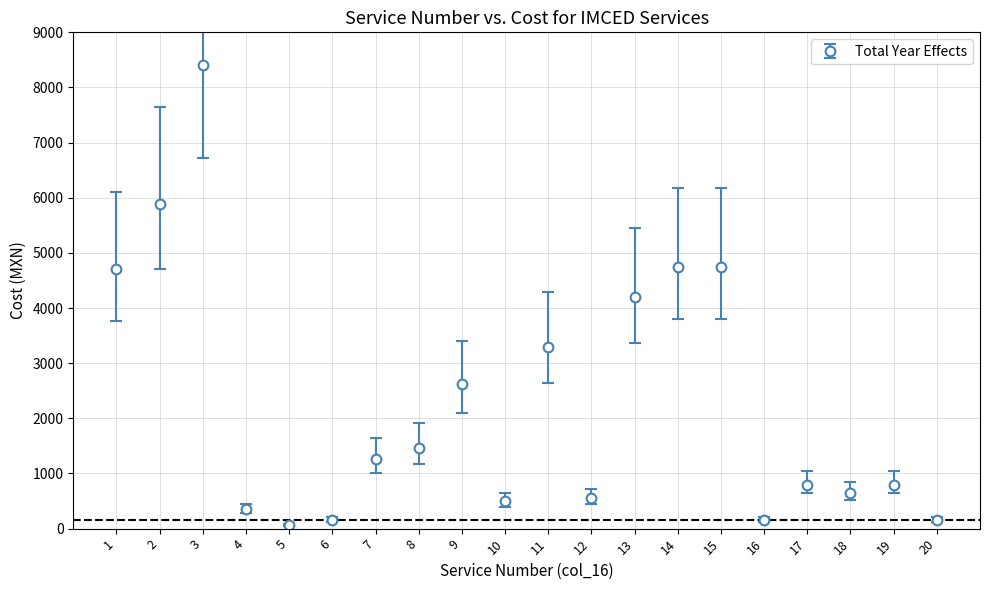

What is the ratio of the value at 1 to the value at 11?

1.4